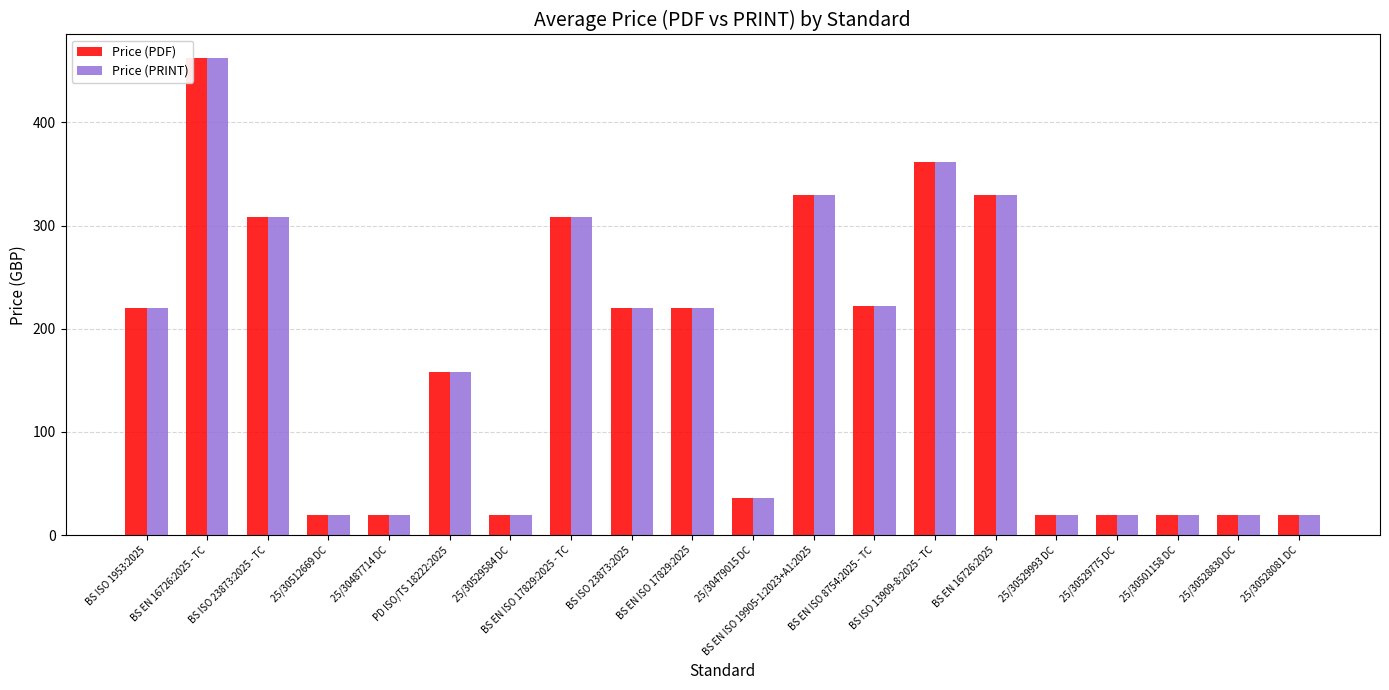

Count the number of data series in this chart.

2